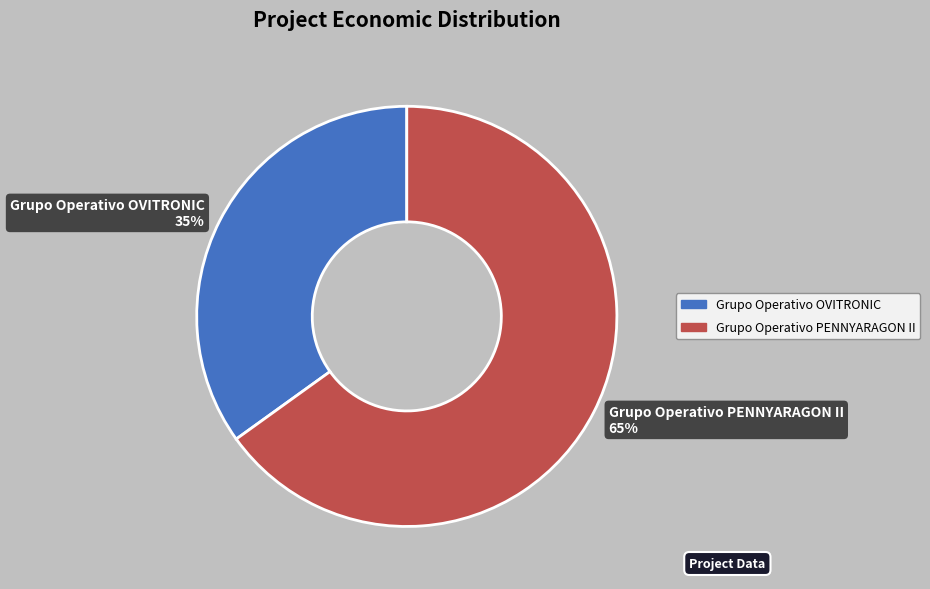

What is the largest slice in the pie chart?

Grupo Operativo PENNYARAGON II